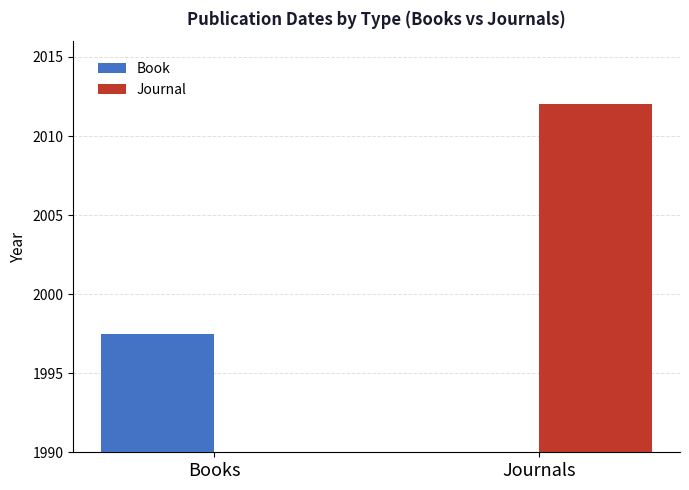

How many values in Journal are above zero?

1